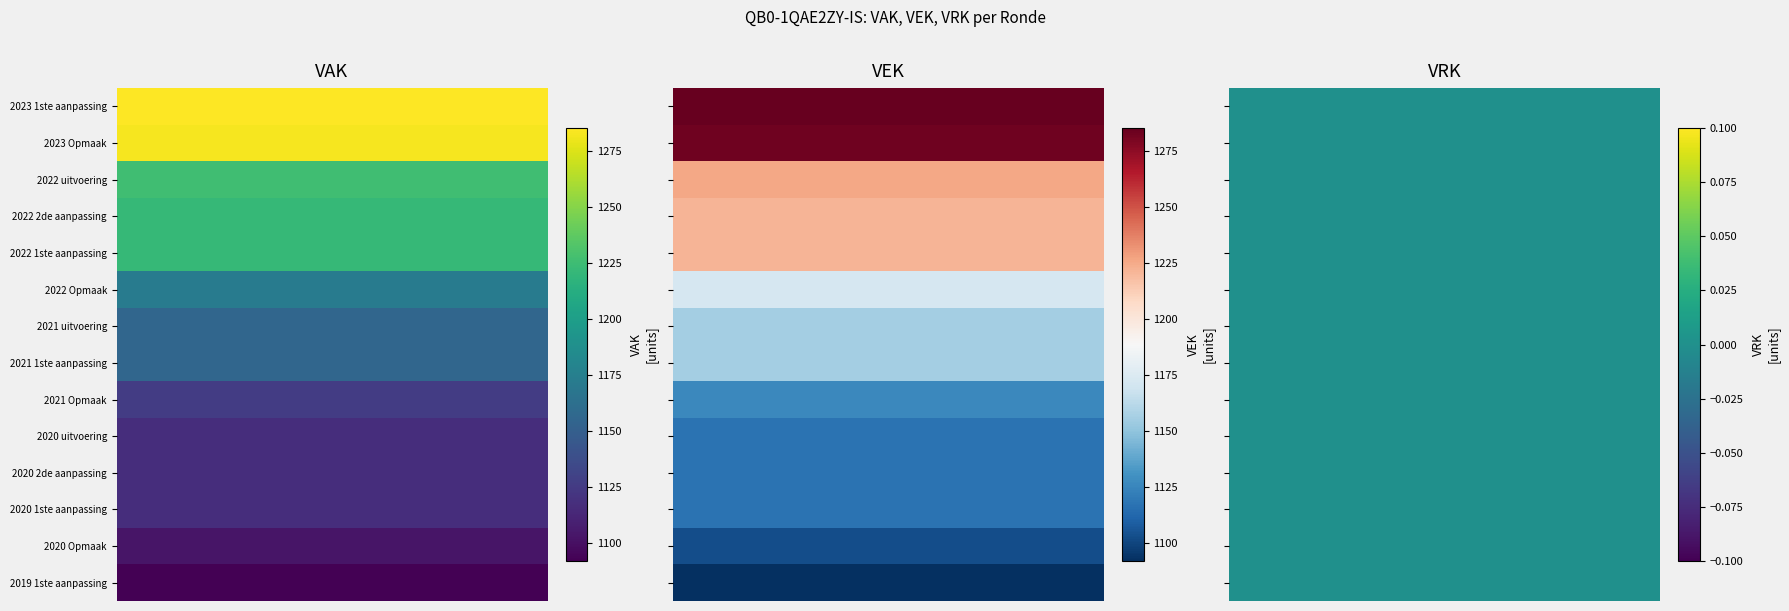

What is the sum of all 2020 Opmaak values?

2206